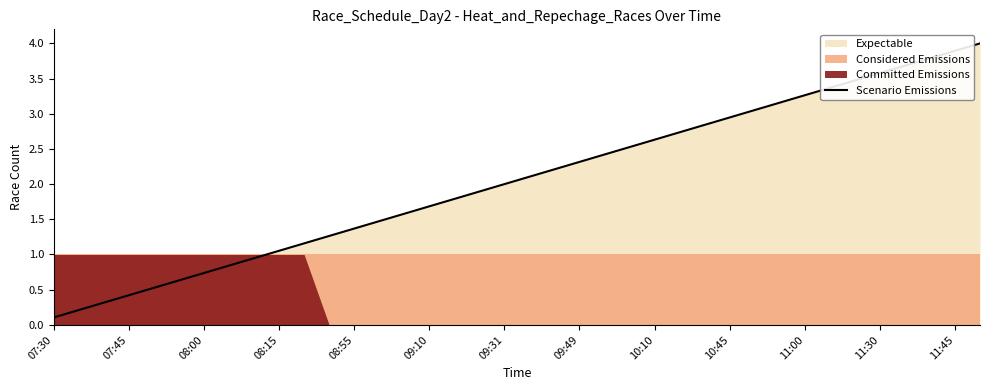

What is the average value?

2.1